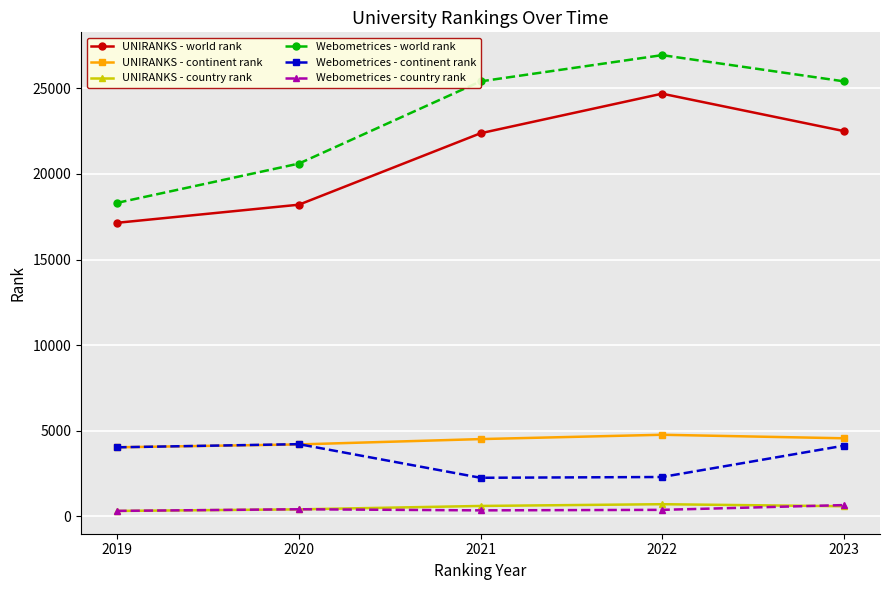

What are all the series names shown in the legend?

UNIRANKS - world rank, UNIRANKS - continent rank, UNIRANKS - country rank, Webometrices - world rank, Webometrices - continent rank, Webometrices - country rank